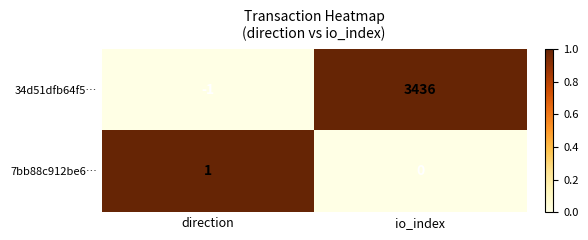

Reading left to right, transcribe all the data shown in this chart.

34d51dfb64f5…: -1	3436
7bb88c912be6…: 1	0